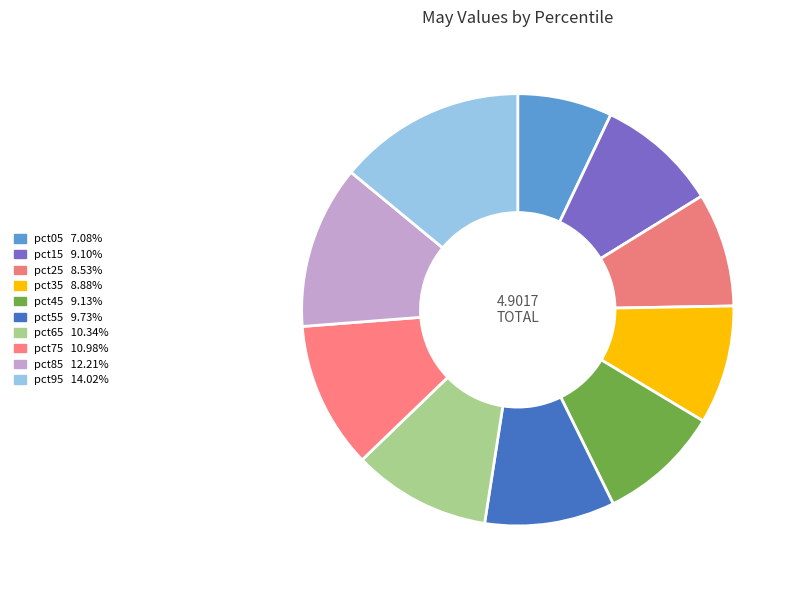

Is there a majority slice in this chart?

No